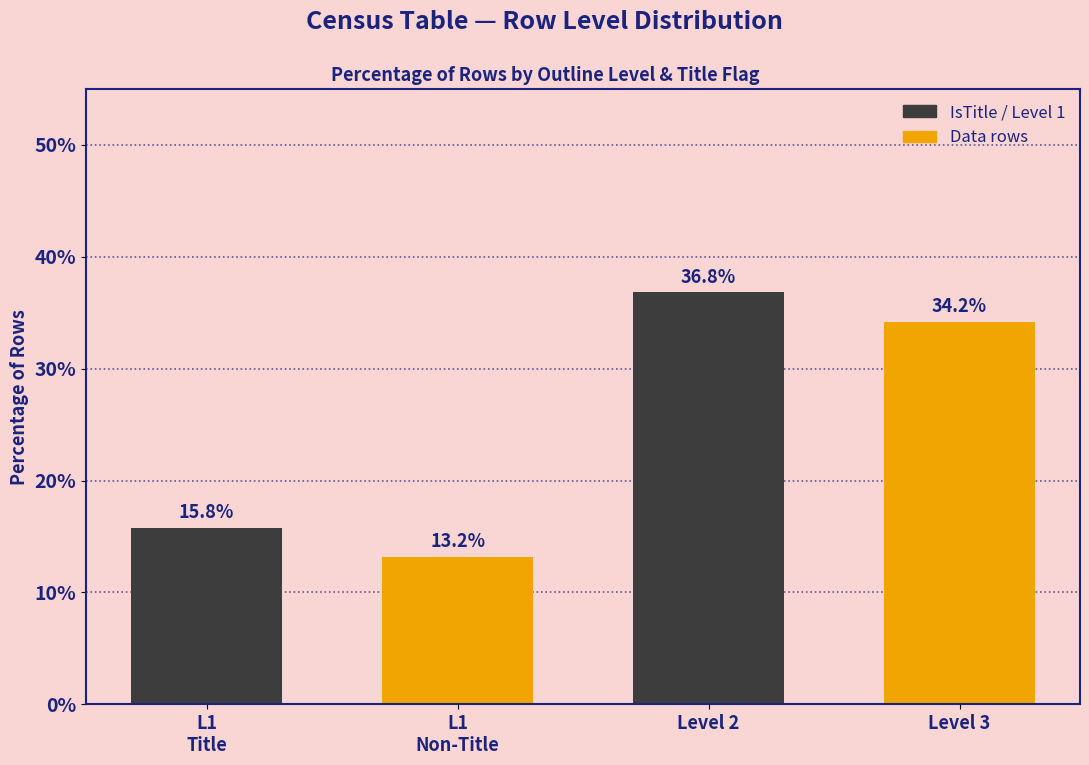

Reading left to right, transcribe all the data shown in this chart.

15.8	13.2	36.8	34.2